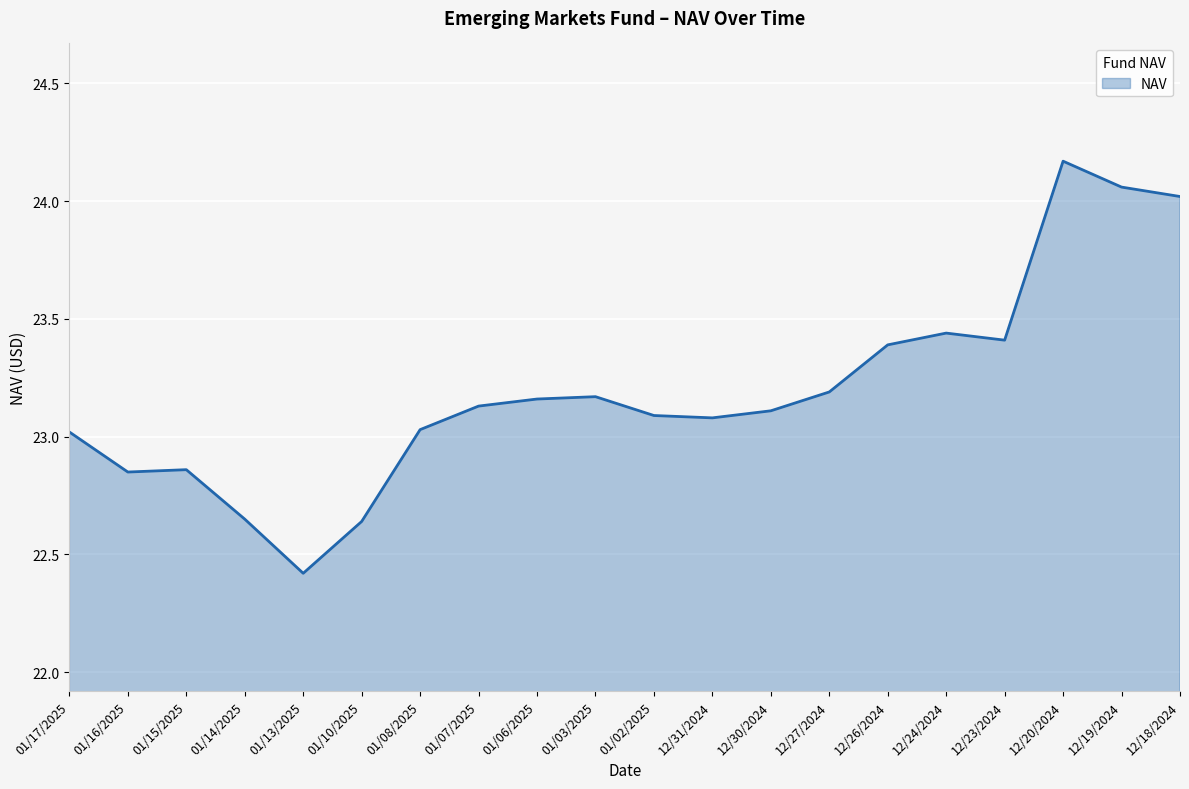

How many lines are shown in the chart?

1